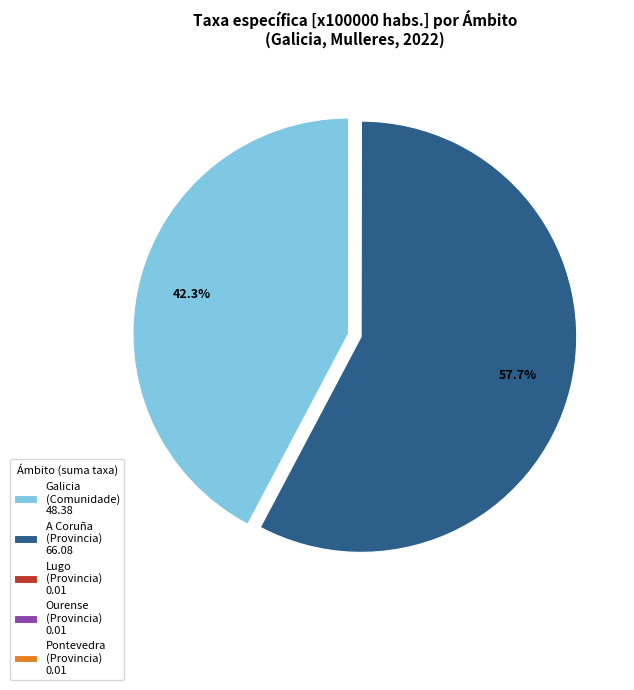

What portion of the pie excludes A Coruña (Provincia) 66.08?

42.3%